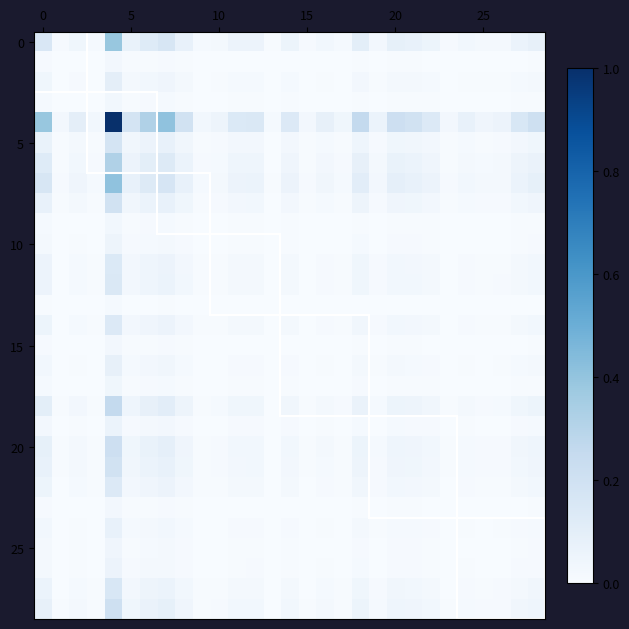

Count the number of categories in the chart.

29